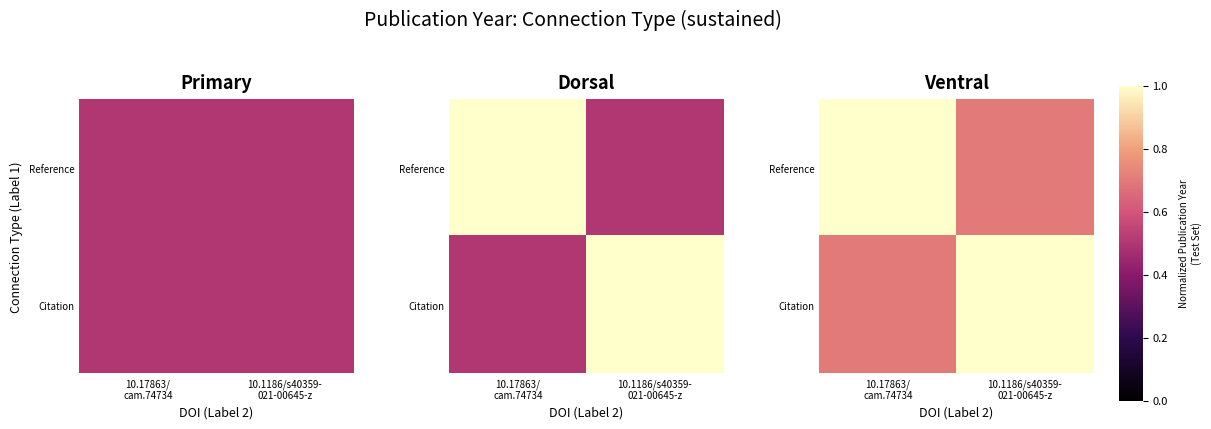

What is the difference between the Reference values at 10.1186/s40359- 021-00645-z and 10.17863/ cam.74734?

0.3